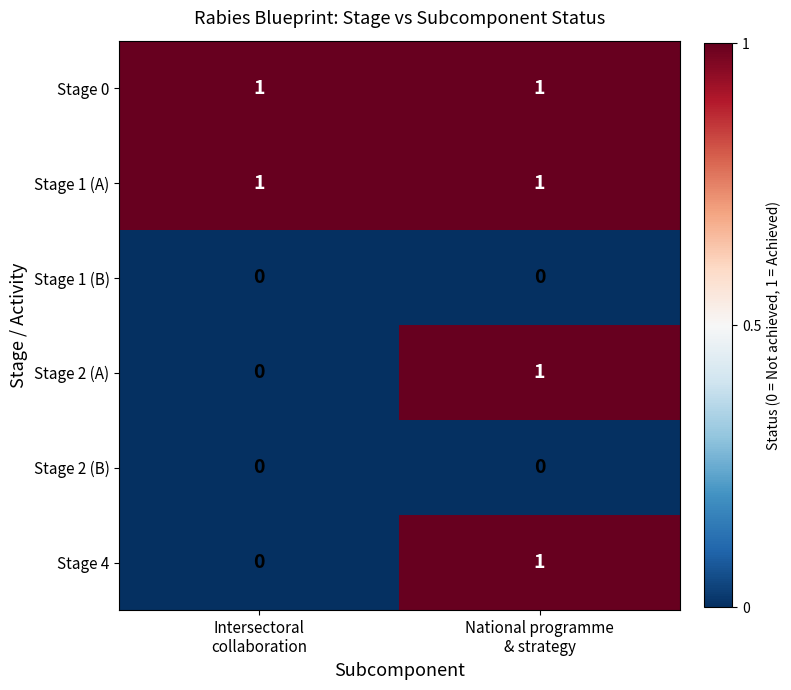

What is the total value across all series at National programme
& strategy?

4